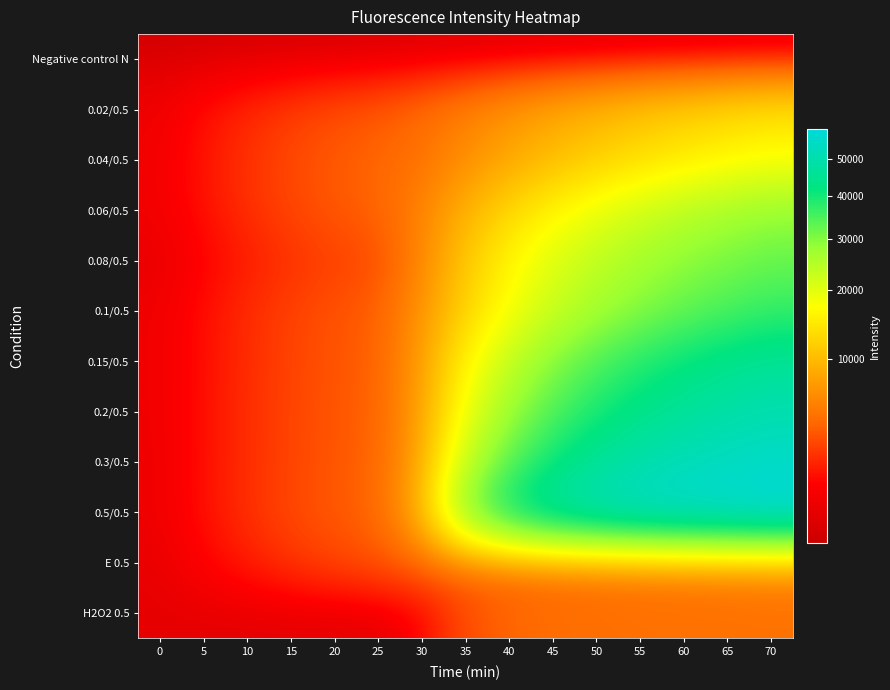

Reading right to left, extract all data points from this chart.

Negative control N: 70=420	65=413	60=401	55=395	50=384	45=378	40=365	35=362	30=362	25=345	20=341	15=340	10=335	5=340	0=344
0.02/0.5: 70=13565	65=12671	60=11672	55=10625	50=9440	45=8160	40=6853	35=5428	30=4221	25=3377	20=2948	15=2462	10=1901	5=1313	0=713
0.04/0.5: 70=17120	65=16000	60=14744	55=13292	50=11697	45=10001	40=8168	35=6277	30=4604	25=3995	20=3482	15=2885	10=2206	5=1472	0=766
0.06/0.5: 70=27909	65=26091	60=24004	55=21624	50=18918	45=15876	40=12567	35=9015	30=5588	25=3904	20=3395	15=2780	10=2117	5=1388	0=776
0.08/0.5: 70=32381	65=30828	60=28959	55=26639	50=23818	45=20414	40=16206	35=11077	30=5602	25=2922	20=2579	15=2152	10=1634	5=1064	0=558
0.1/0.5: 70=36759	65=34837	60=32495	55=29687	50=26332	45=22375	40=17547	35=12056	30=6585	25=3699	20=3232	15=2678	10=2027	5=1321	0=737
0.15/0.5: 70=45956	65=44003	60=41459	55=38361	50=34398	45=29450	40=23202	35=15697	30=7116	25=3738	20=3270	15=2708	10=2028	5=1333	0=718
0.2/0.5: 70=50629	65=48862	60=46508	55=43471	50=39370	45=34274	40=27220	35=18276	30=7350	25=3837	20=3334	15=2746	10=2085	5=1358	0=722
0.3/0.5: 70=55477	65=54112	60=52212	55=49829	50=46359	45=40858	40=33086	35=22366	30=7770	25=3914	20=3344	15=2748	10=2071	5=1344	0=685
0.5/0.5: 70=58973	65=57963	60=57029	55=55606	50=52854	45=49418	40=42353	35=29642	30=8839	25=3998	20=3469	15=2843	10=2140	5=1370	0=698
E 0.5: 70=6069	65=5801	60=5540	55=5248	50=4954	45=4650	40=4357	35=4039	30=3749	25=3243	20=2775	15=2269	10=1656	5=1094	0=569
H2O2 0.5: 70=4615	65=4583	60=4559	55=4531	50=4443	45=4344	40=3937	35=3003	30=1041	25=488	20=489	15=490	10=497	5=508	0=531